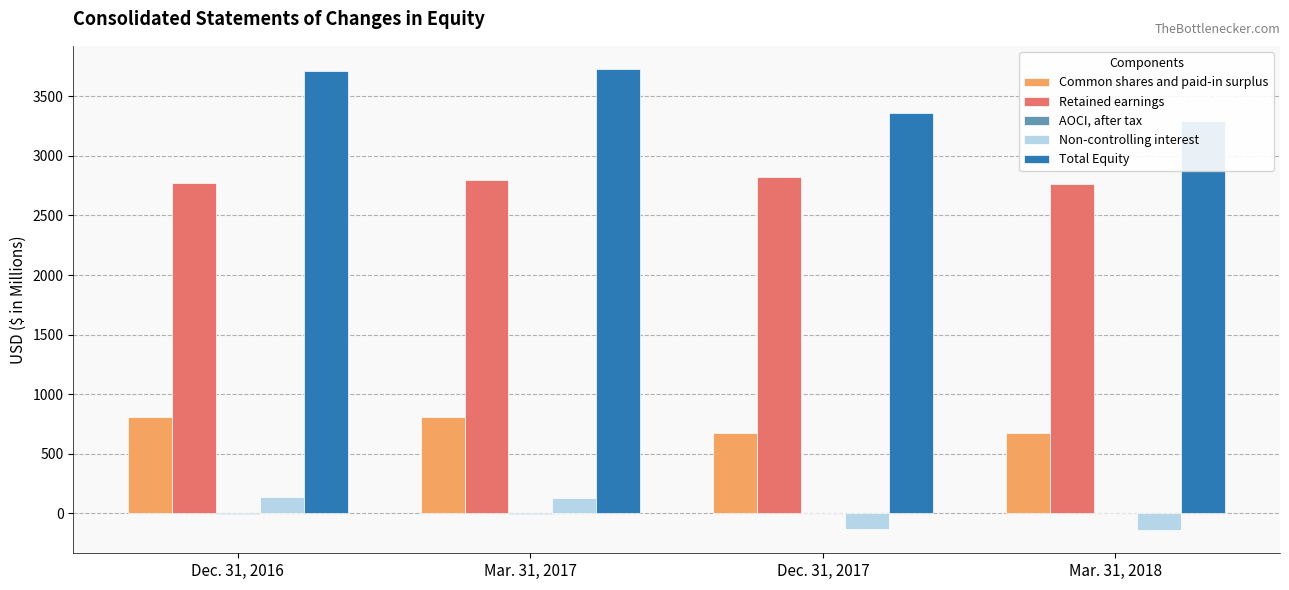

Is it true that Common shares and paid-in surplus equals 807.8 at Mar. 31, 2017?

True